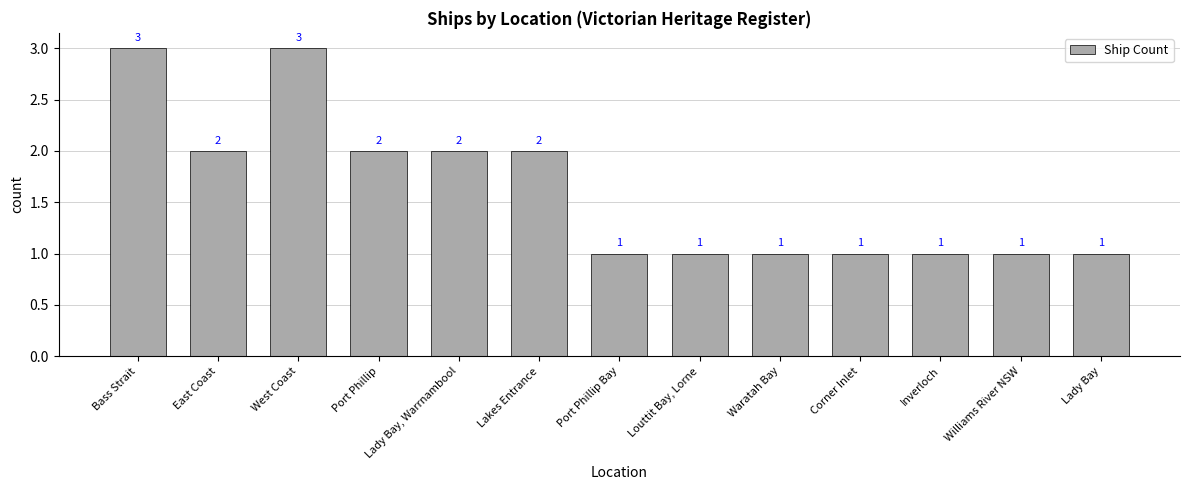

Count the number of data series in this chart.

1